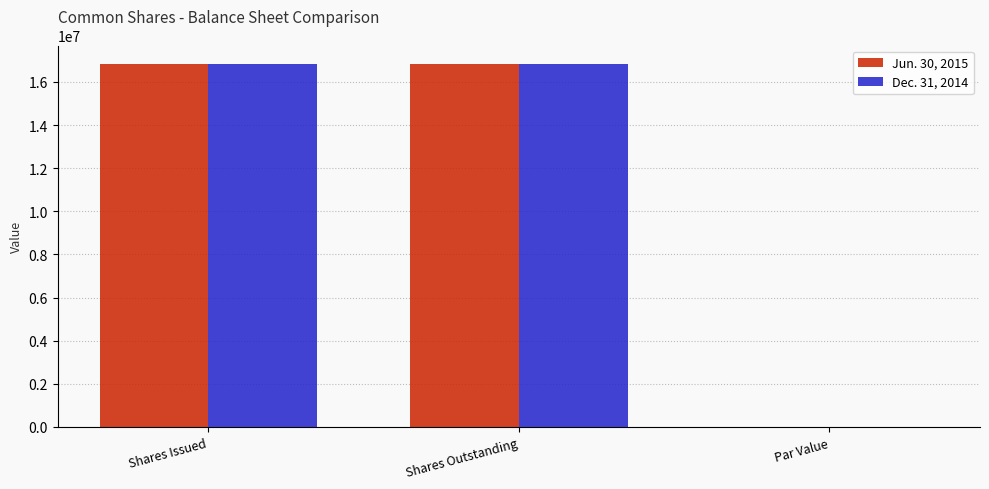

What is the difference between the Jun. 30, 2015 values at Shares Issued and Par Value?

16844736